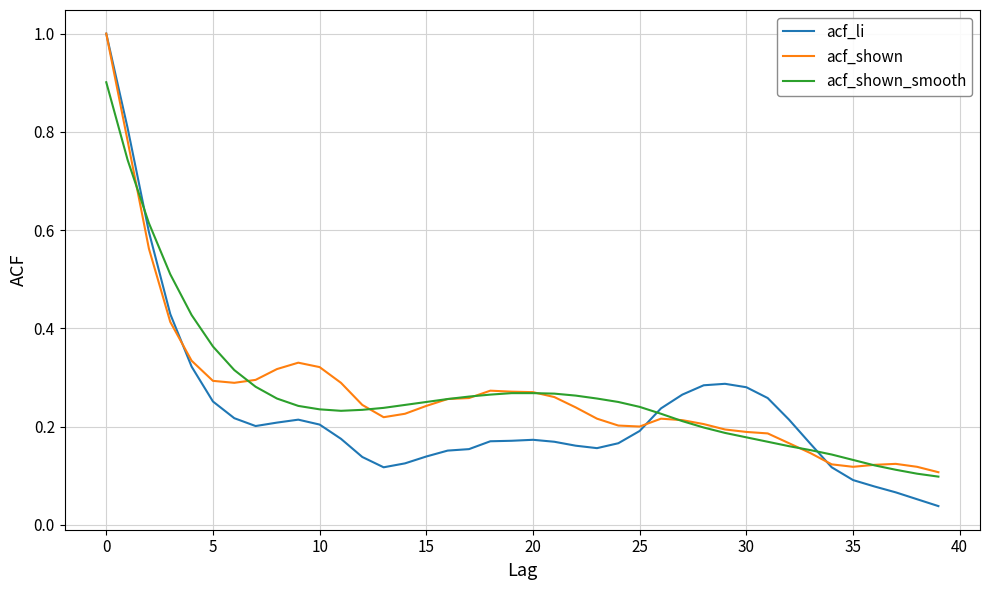

Which series has the largest range (max minus min)?

acf_li